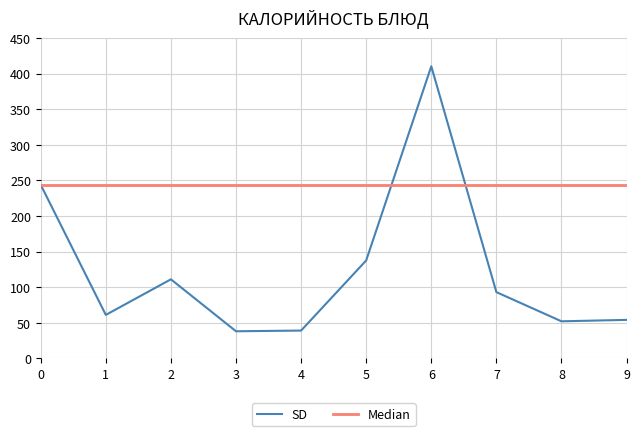

Which series has the largest range (max minus min)?

SD